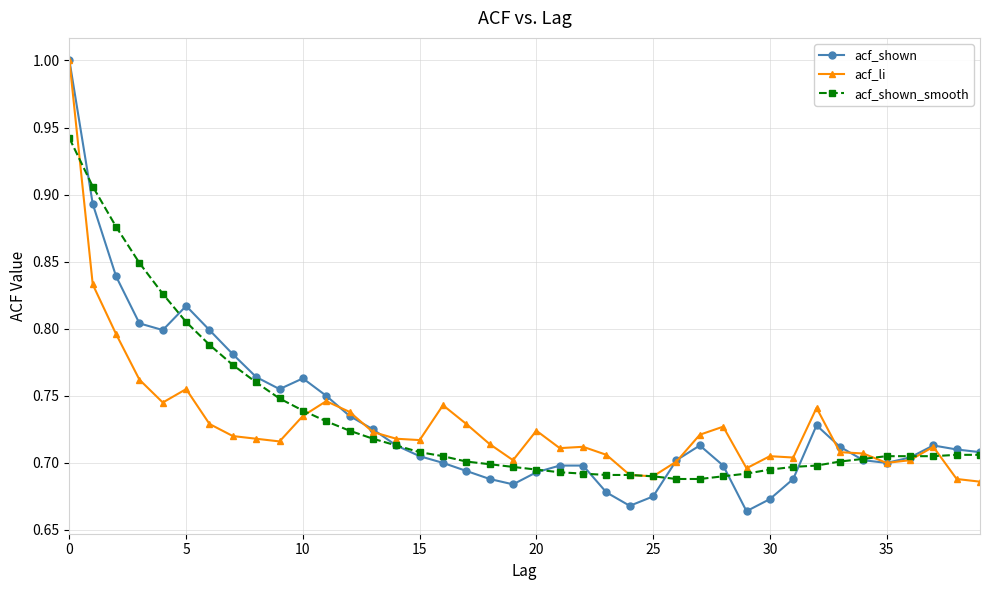

At how many categories does at least one series exceed 0?

40